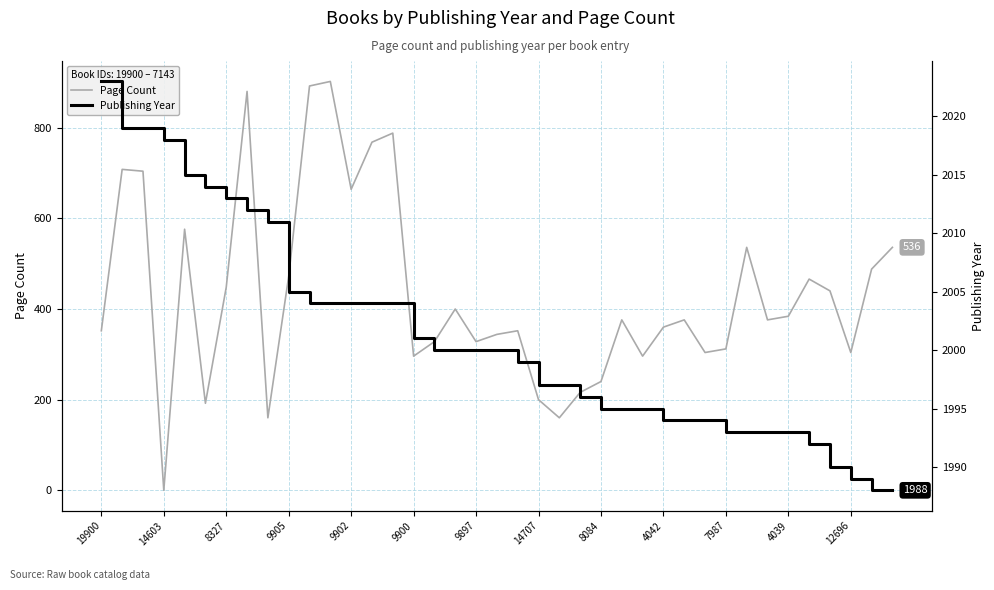

True or false: Page Count and Publishing Year intersect in this chart.

False